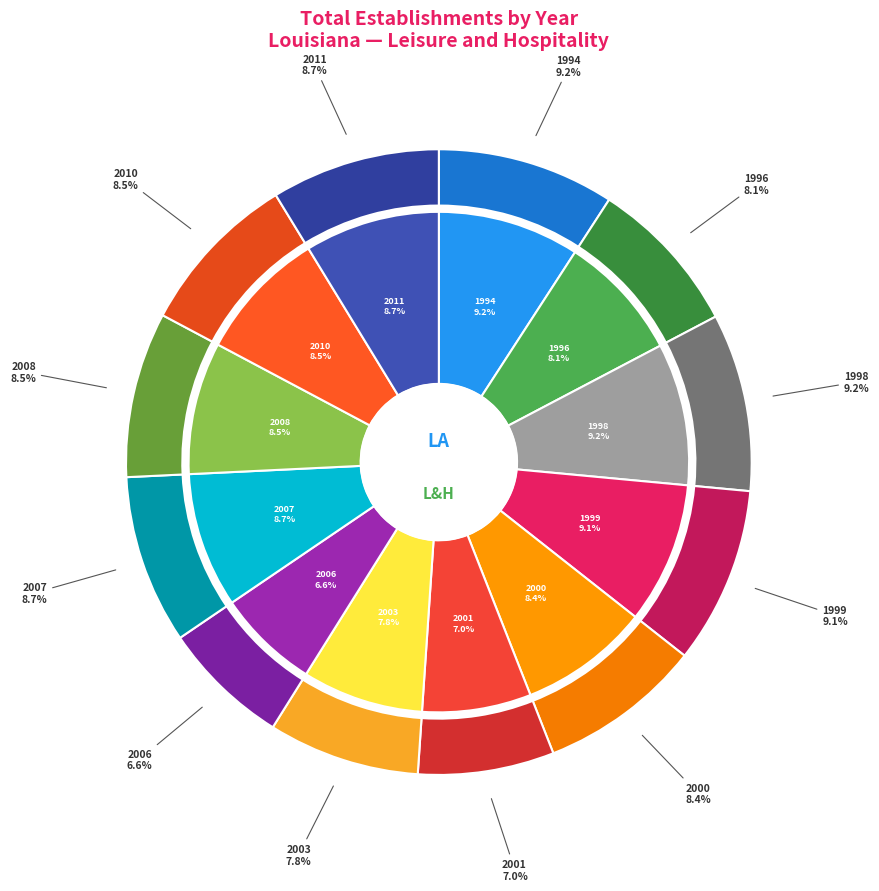

Approximately how many times larger is the value at 2001 compared to 2007?

0.8